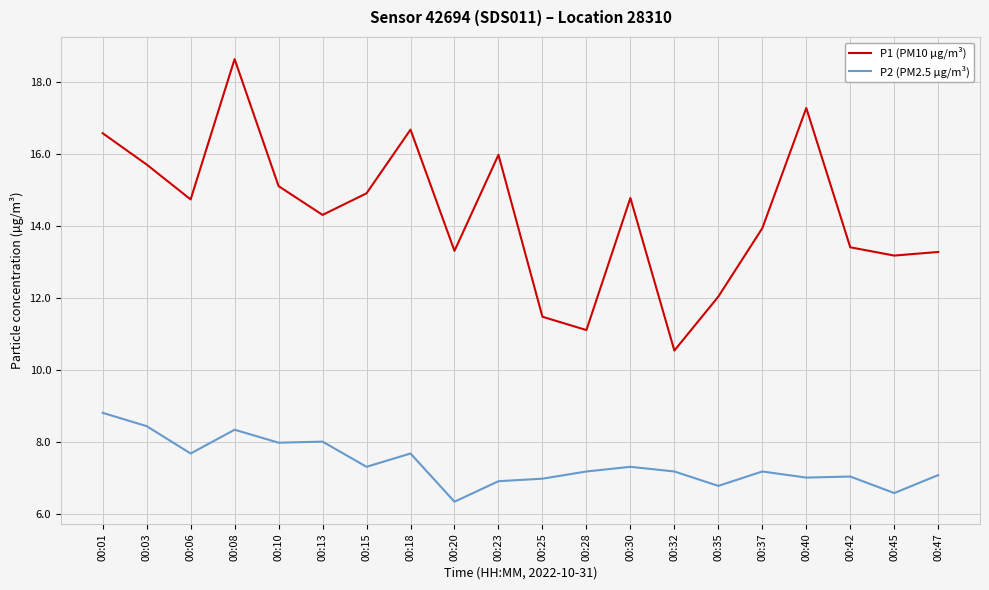

At how many categories does at least one series exceed 7?

20